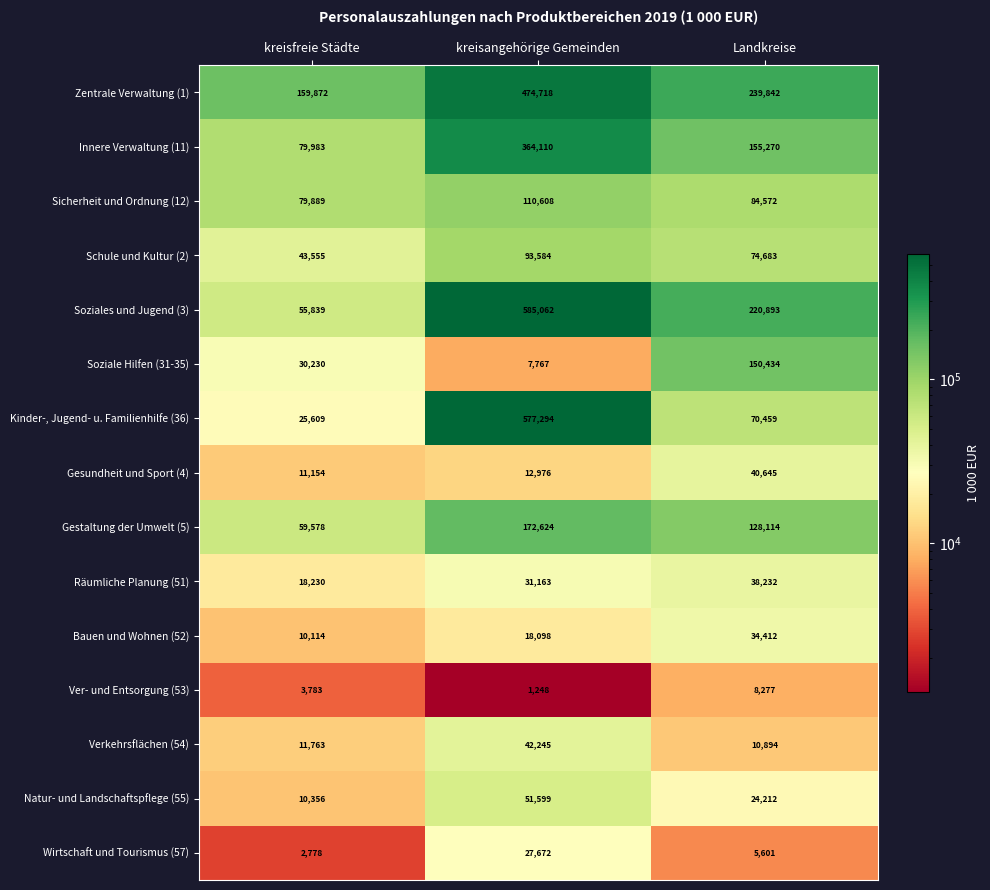

What is the difference between the Räumliche Planung (51) values at kreisangehörige Gemeinden and kreisfreie Städte?

12933